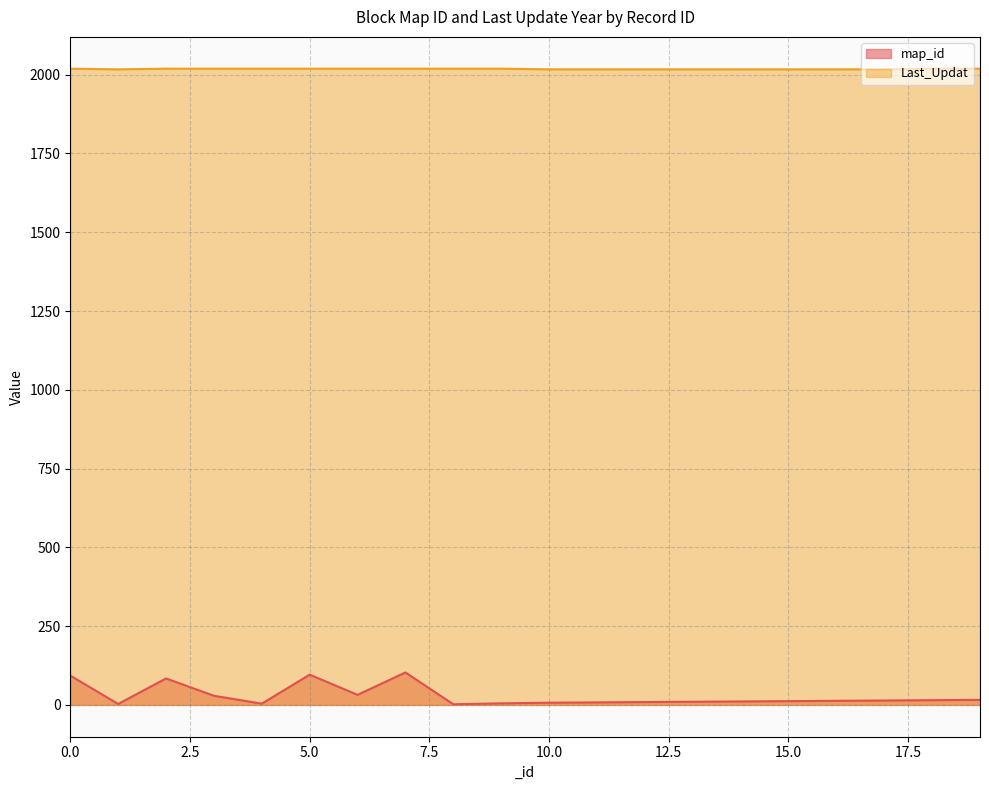

Rank the series at 4 from highest to lowest value.

Last_Updat, map_id